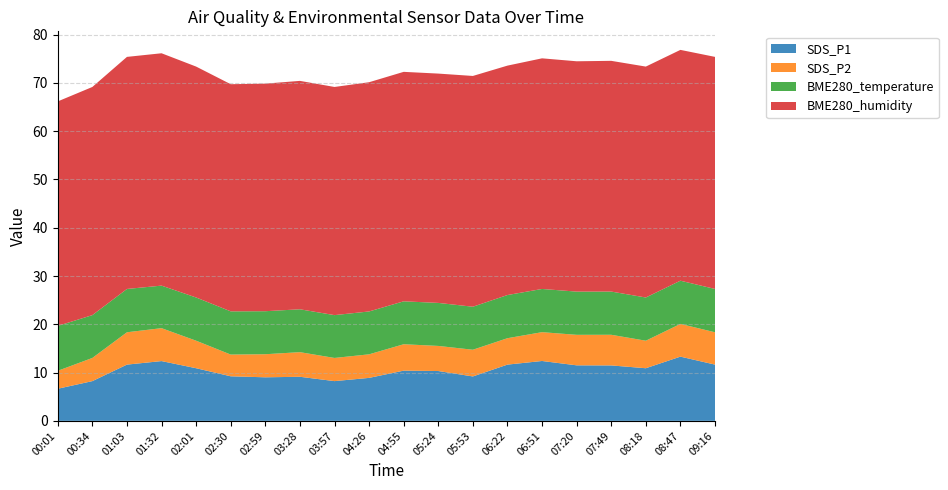

Reading right to left, what are all the values shown in this chart?

SDS_P1: 11.7	13.3	10.9	11.5	11.5	12.4	11.7	9.2	10.3	10.4	8.9	8.2	9.1	9.0	9.2	10.9	12.4	11.7	8.2	6.7
SDS_P2: 6.7	6.8	5.7	6.3	6.3	6.0	5.5	5.5	5.2	5.5	4.9	4.8	5.1	4.8	4.5	5.7	6.8	6.7	4.8	3.7
BME280_temperature: 9.0	8.9	8.9	8.9	8.9	8.9	8.9	8.9	8.9	8.9	8.9	8.9	8.9	8.9	8.9	8.9	8.8	9.0	8.9	9.3
BME280_humidity: 48.1	47.8	47.8	47.8	47.7	47.8	47.5	47.8	47.5	47.5	47.5	47.3	47.3	47.1	47.0	47.8	48.1	48.1	47.3	46.5